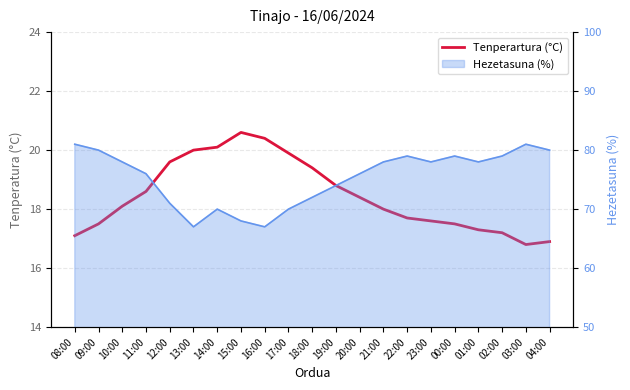

The chart shows a value of 19.4 at 18:00. True or false?

True